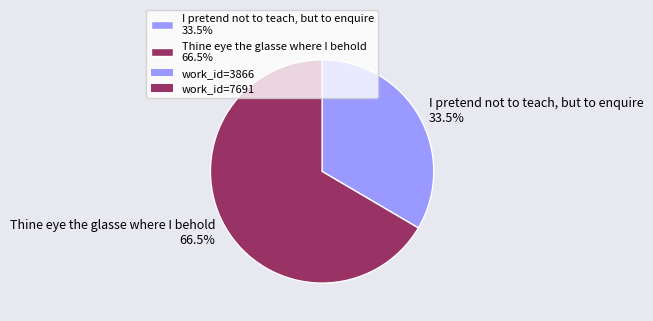

Is there a majority slice in this chart?

Yes